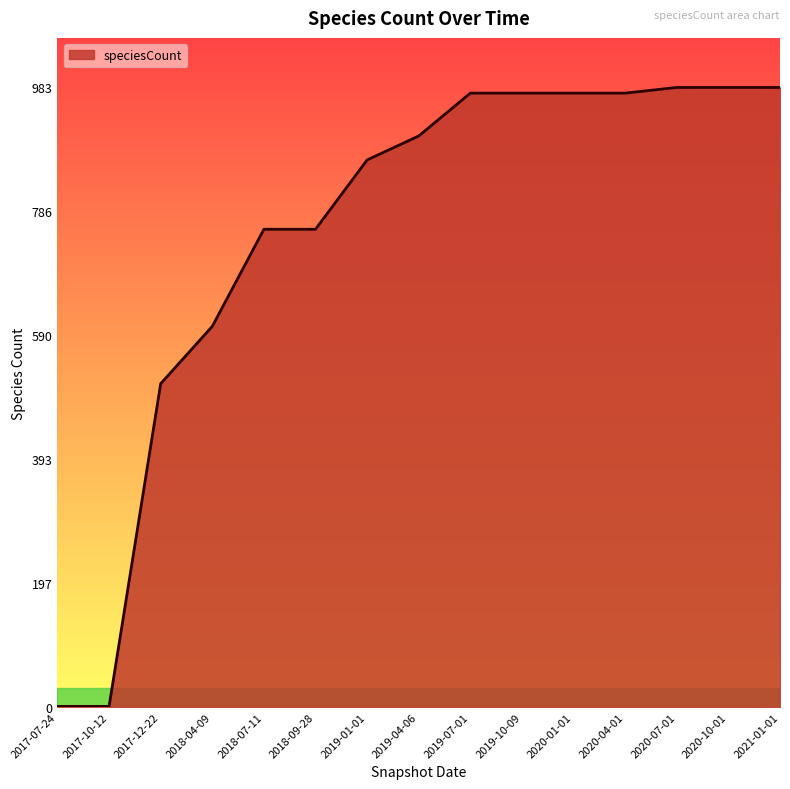

What is the difference between the maximum and minimum values?

982